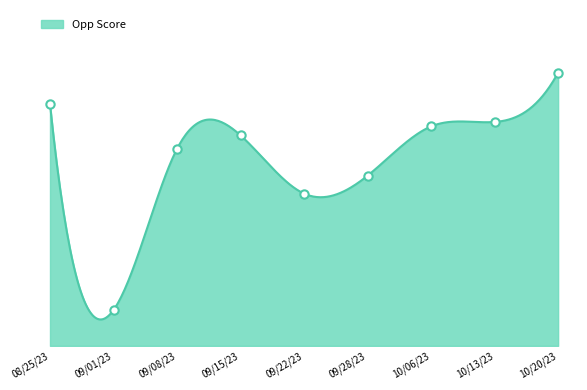

Reading right to left, transcribe all the data shown in this chart.

61	50	49	38	34	47	44	8	54